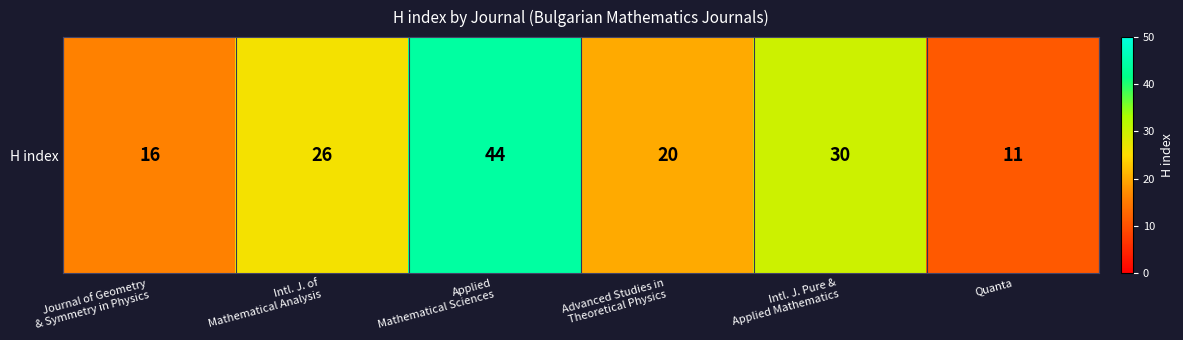

What is the change in value from Advanced Studies in
Theoretical Physics to Quanta?

-9